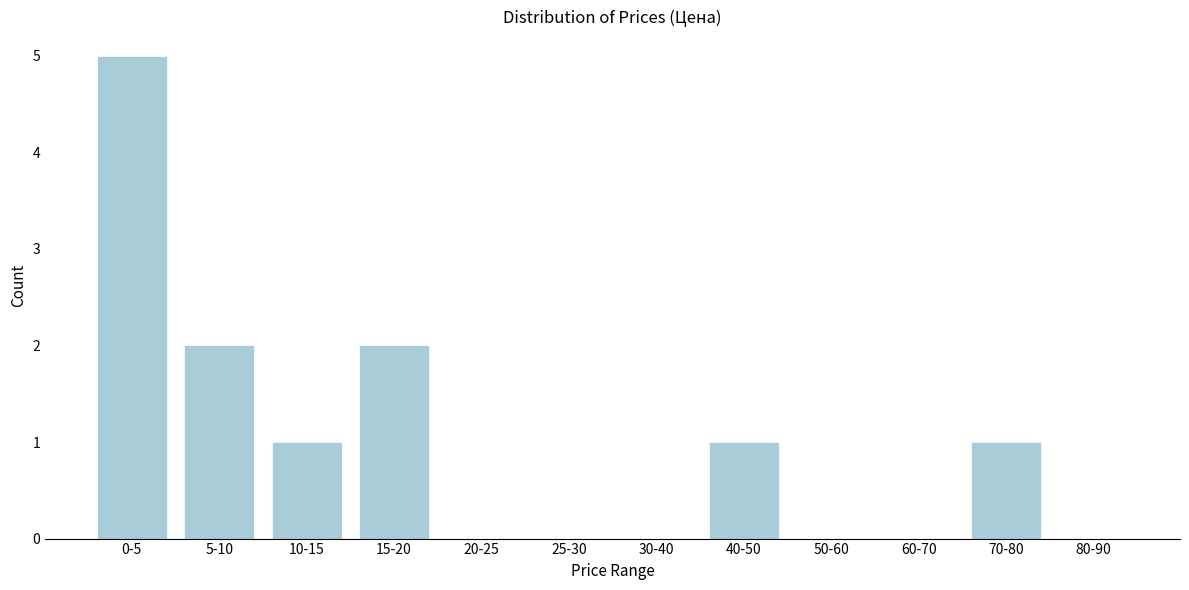

Reading right to left, transcribe all the data shown in this chart.

80-90=0	70-80=1	60-70=0	50-60=0	40-50=1	30-40=0	25-30=0	20-25=0	15-20=2	10-15=1	5-10=2	0-5=5